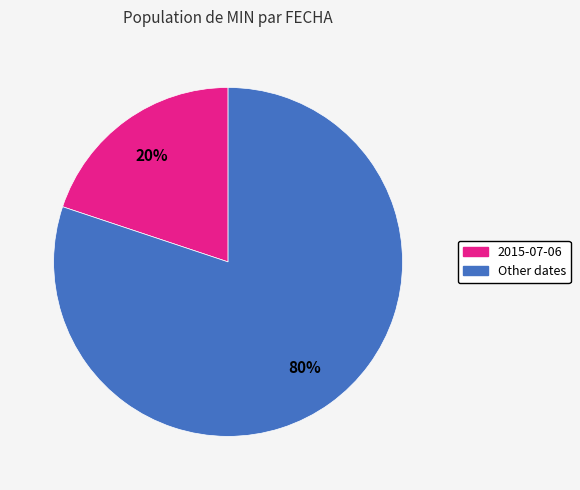

To the nearest percent, what is the difference between the largest and smallest slice percentages?

60%